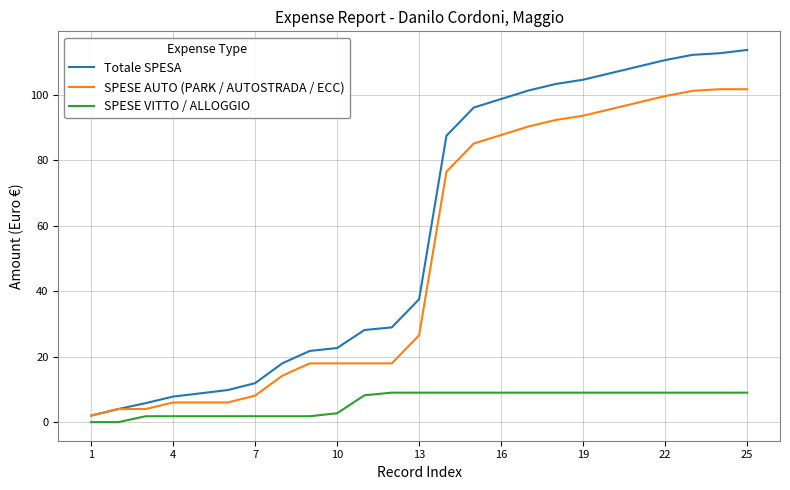

What is the maximum value for SPESE VITTO / ALLOGGIO?

9.0